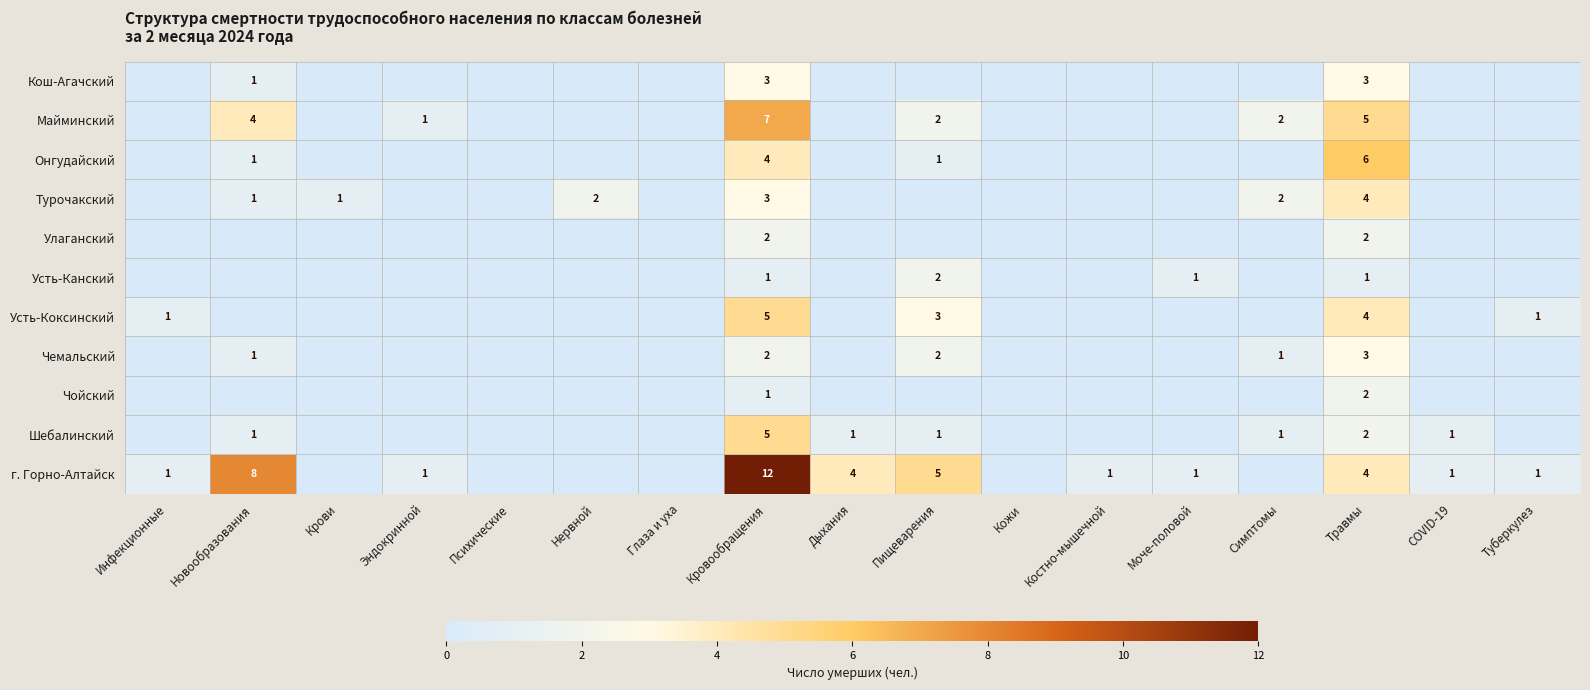

True or false: Онгудайский has a value of 4 at Кровообращения.

True